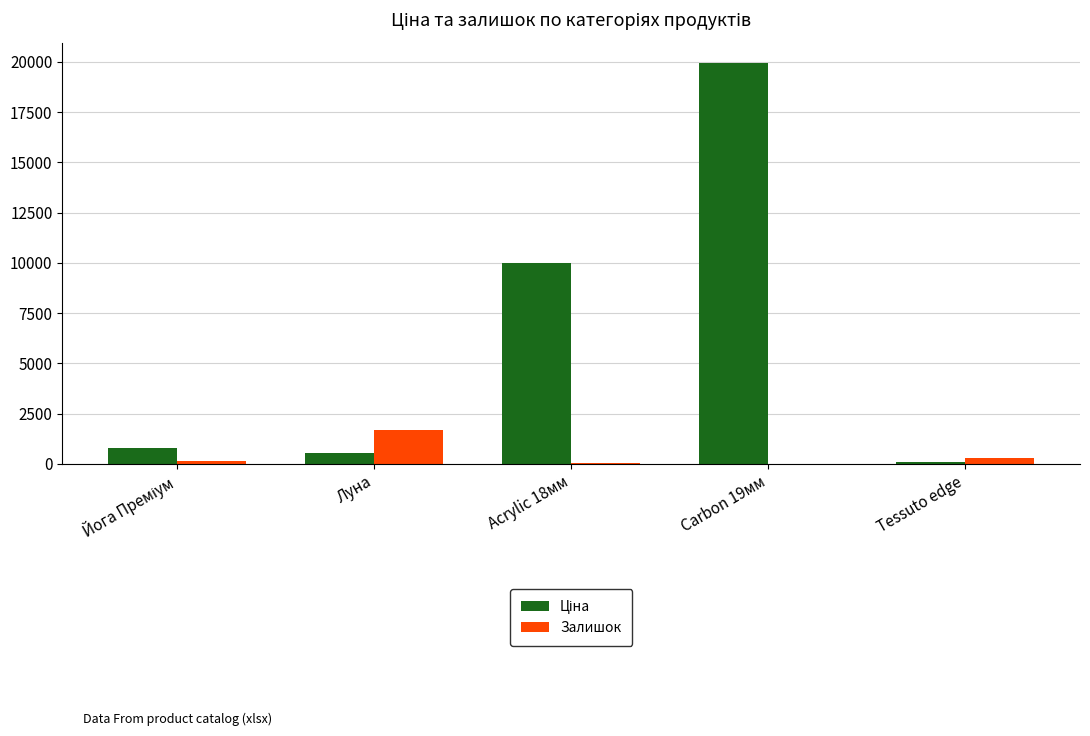

Which label corresponds to the largest value in the chart?

Carbon 19мм